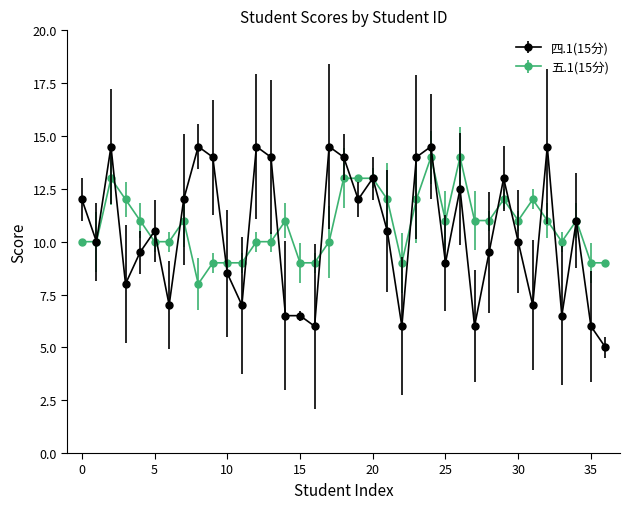

What is the minimum value for 四.1(15分)?

5.0